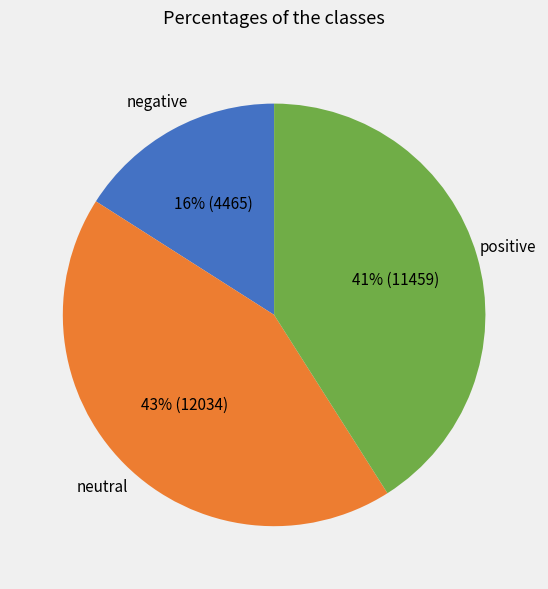

To the nearest percent, what is the difference between the largest and smallest slice percentages?

27%